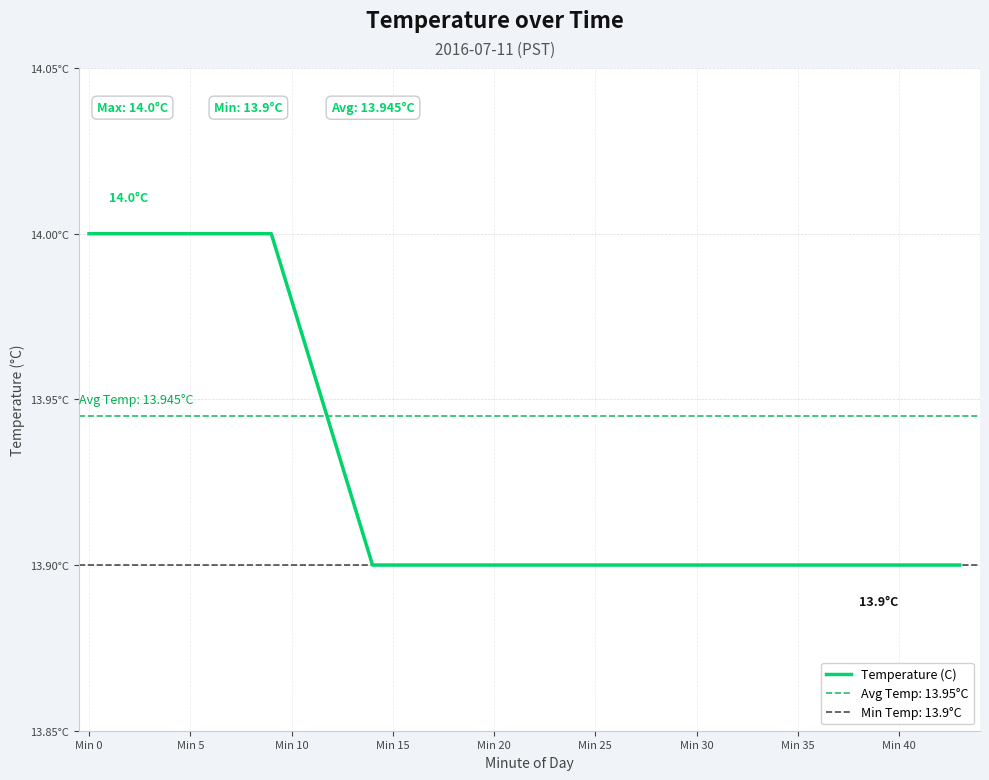

What is the maximum value shown in the chart?

14.0